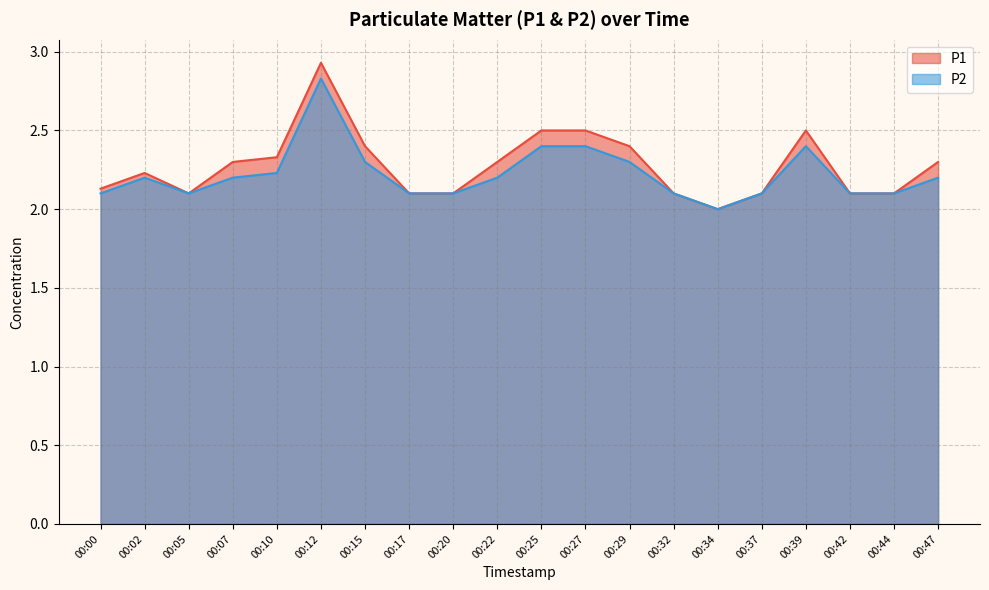

The value of P2 at 00:42 is 2.1. True or false?

True